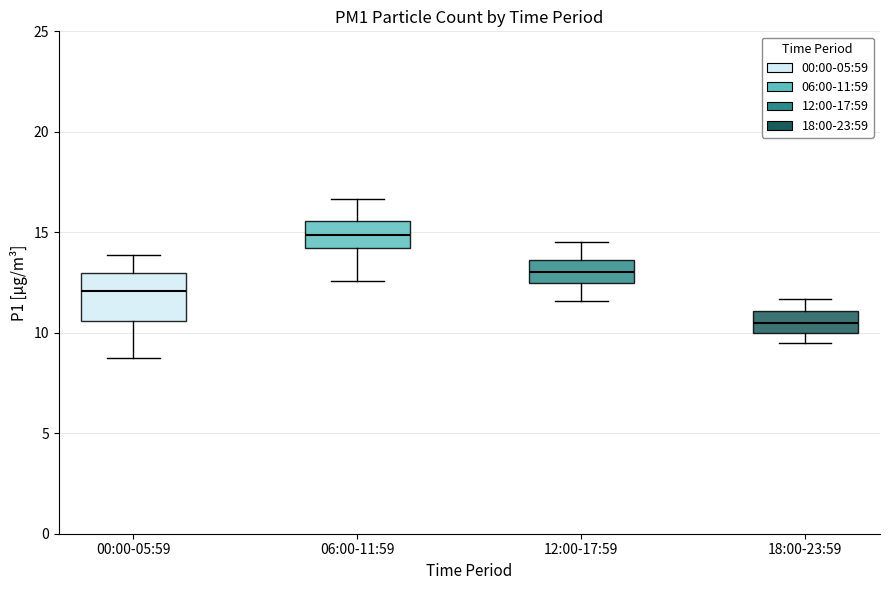

Reading left to right, read every box against the y-axis: the position of its median line, the range the box covers, and the ends of its whiskers. The values are not printed on the chart, so give them approximately, as read against the axis.

00:00-05:59: median 12.0, box 10.5 to 13.0, whiskers 8.5 to 14.0
06:00-11:59: median 15.0, box 14.0 to 15.5, whiskers 12.5 to 16.5
12:00-17:59: median 13.0, box 12.5 to 13.5, whiskers 11.5 to 14.5
18:00-23:59: median 10.5, box 10.0 to 11.0, whiskers 9.5 to 11.5